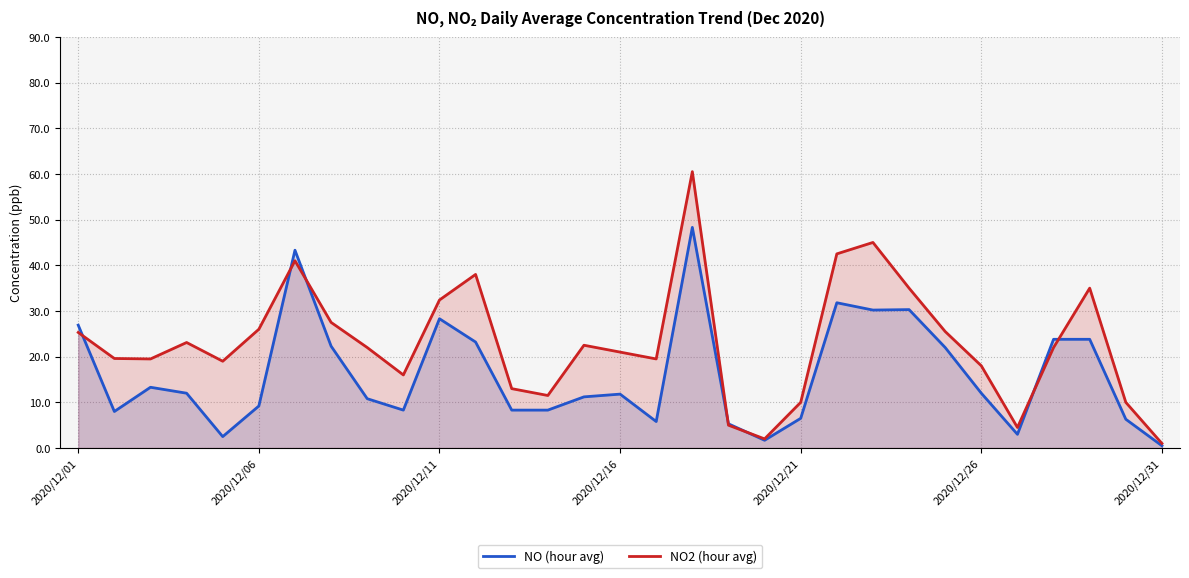

What is the difference between the highest and lowest values at 19?

0.3